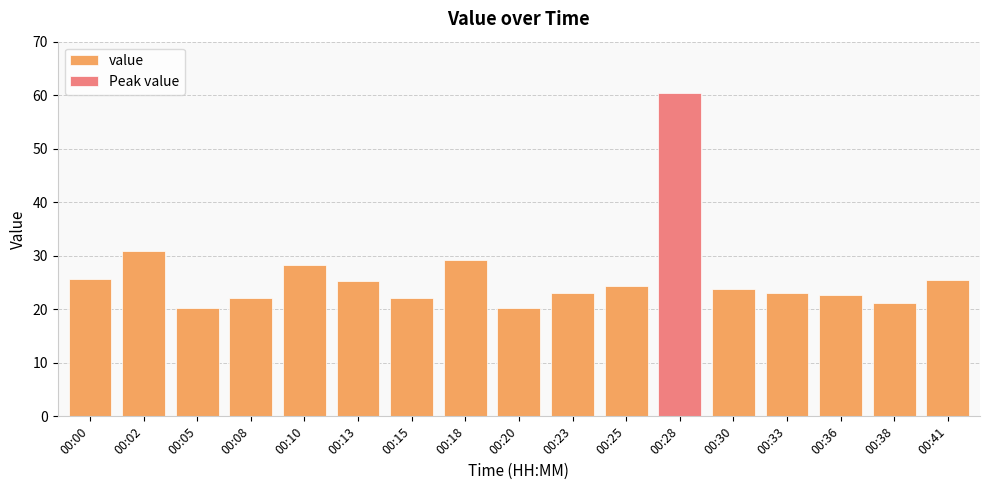

What is the average value?

26.3